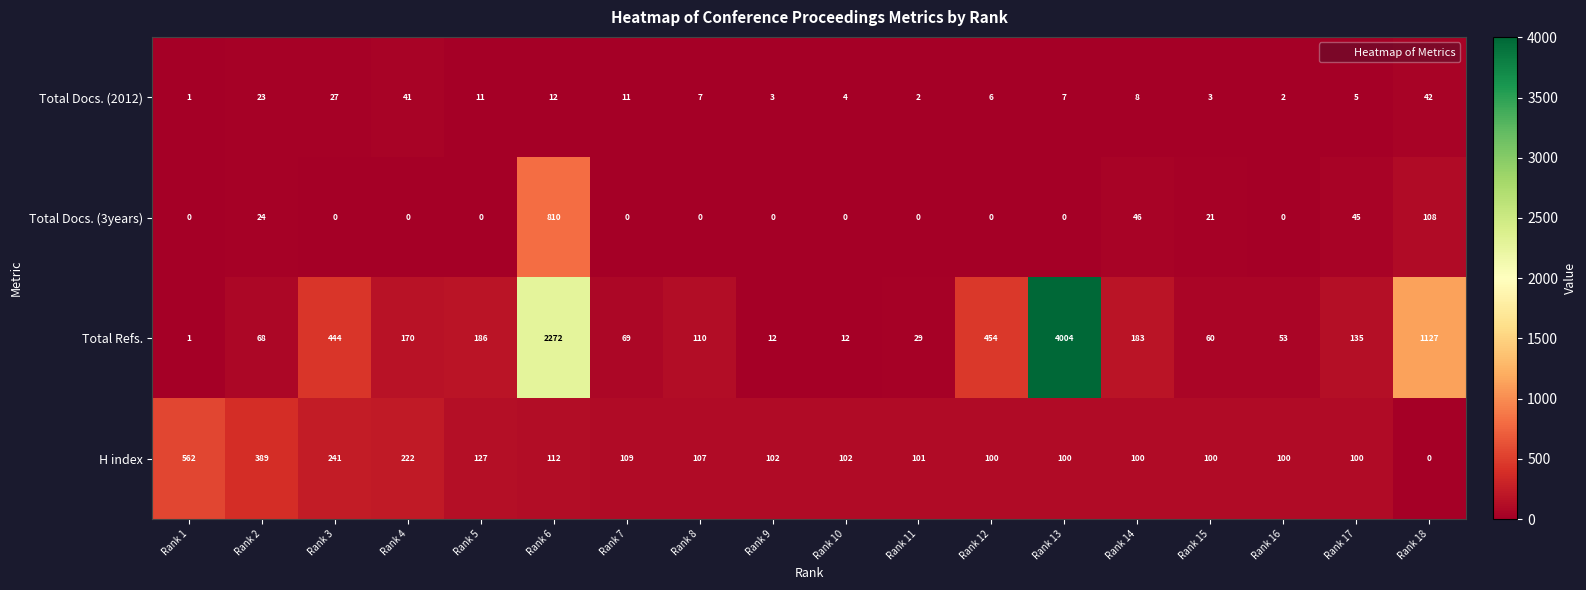

Which series changed the most between Rank 13 and Rank 15?

Total Refs.